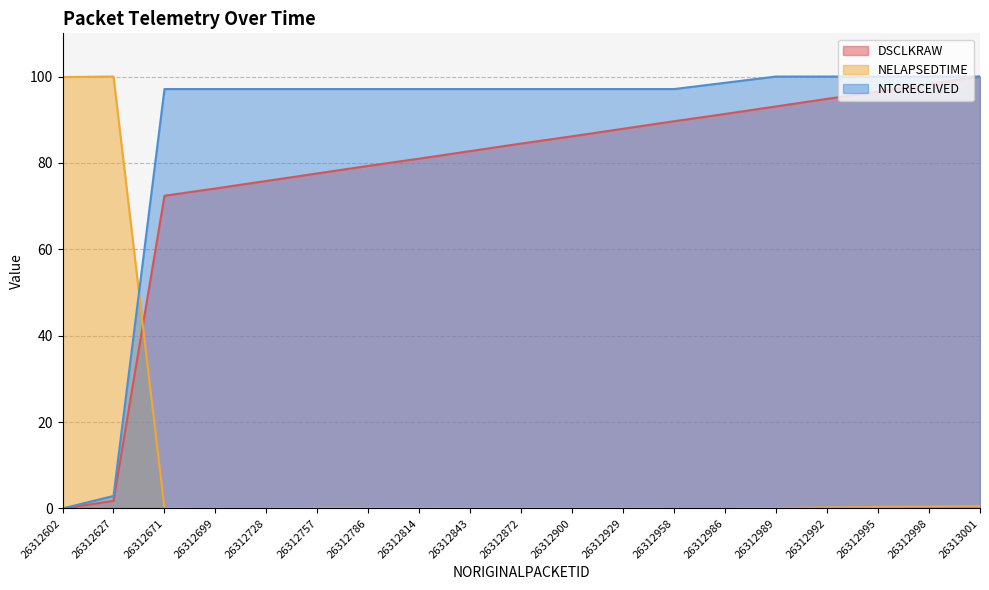

Which series has the largest total across all categories?

NTCRECEIVED